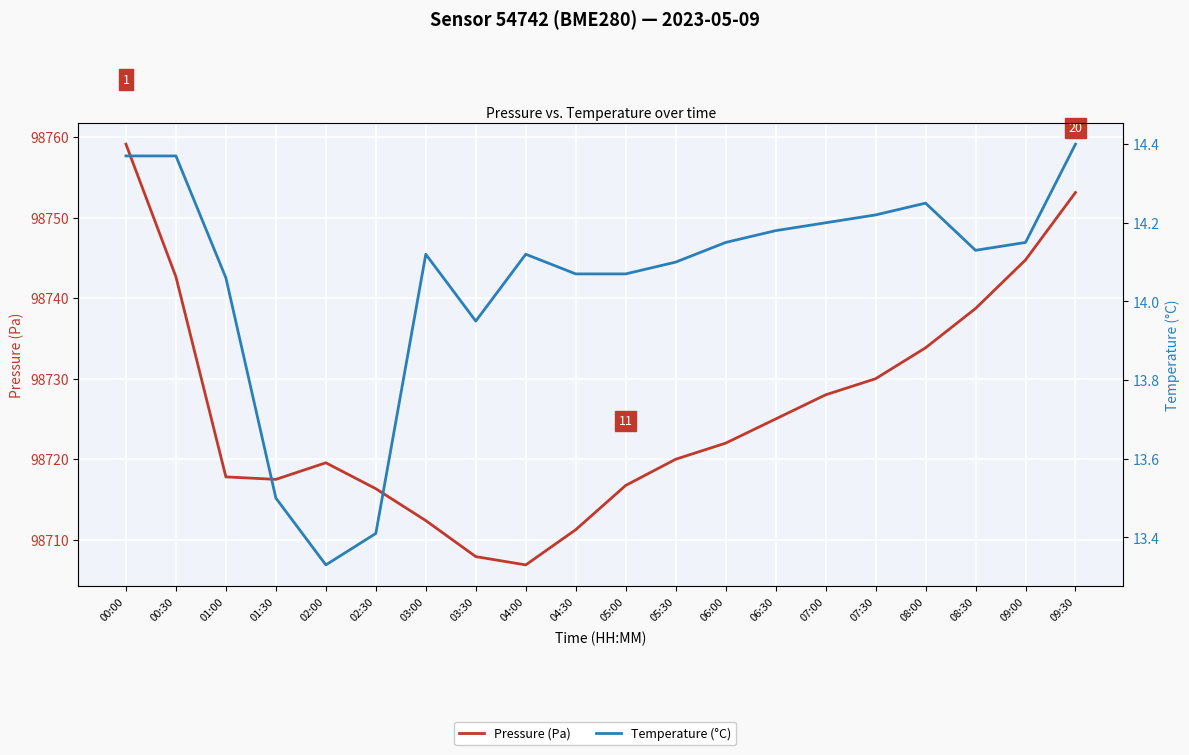

What is the approximate value of Pressure (Pa) at 01:30?

98717.5